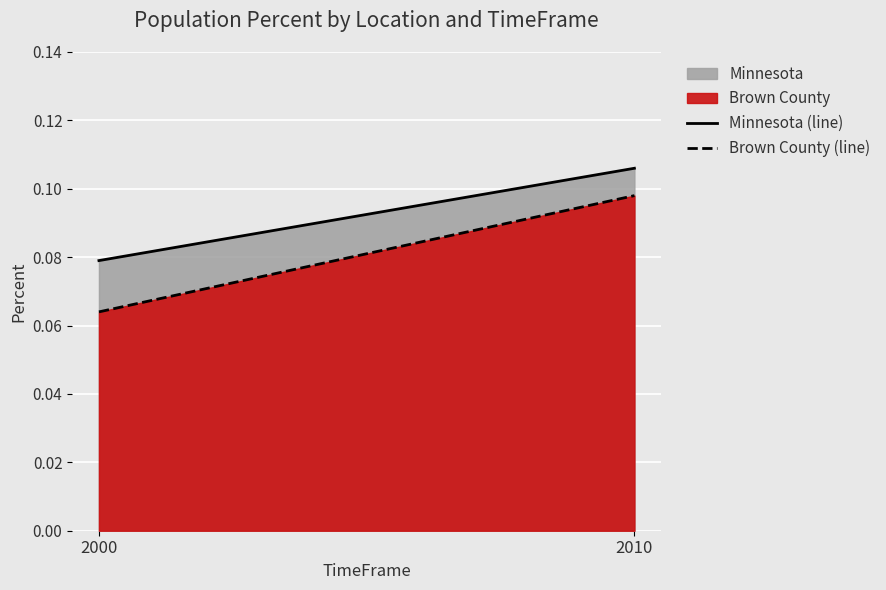

List the series in order of their overall mean, lowest first.

Brown County, Minnesota